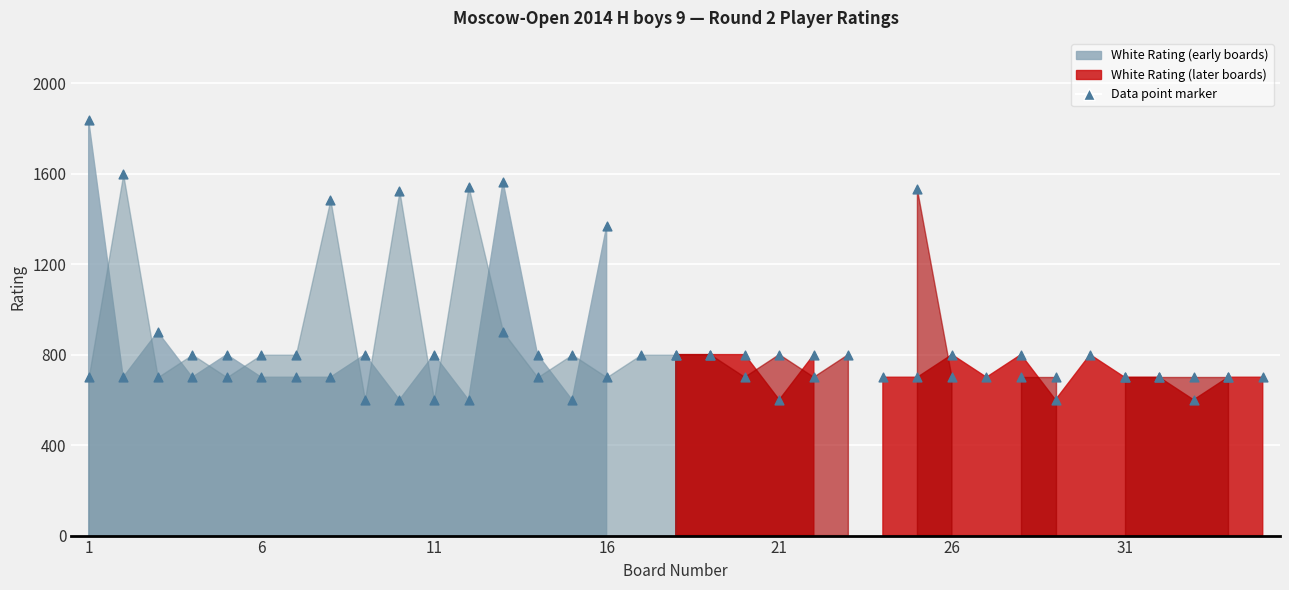

At how many categories does at least one series exceed 982?

8